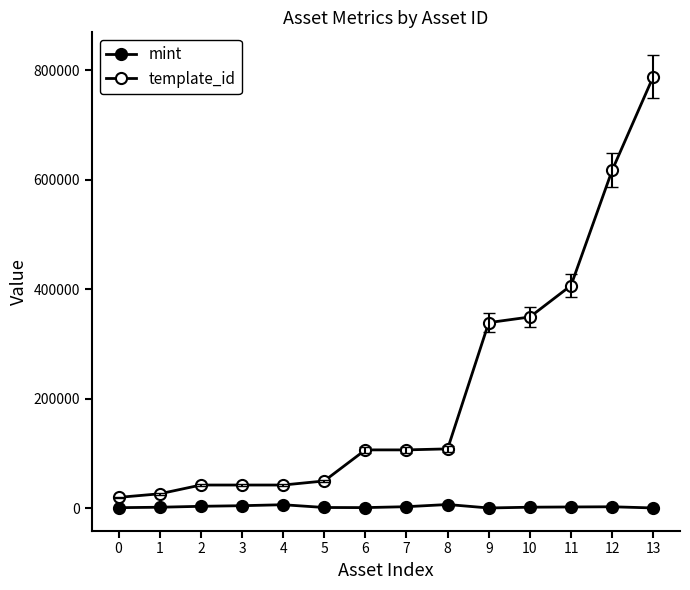

How many values in the mint series are below 2332?

7